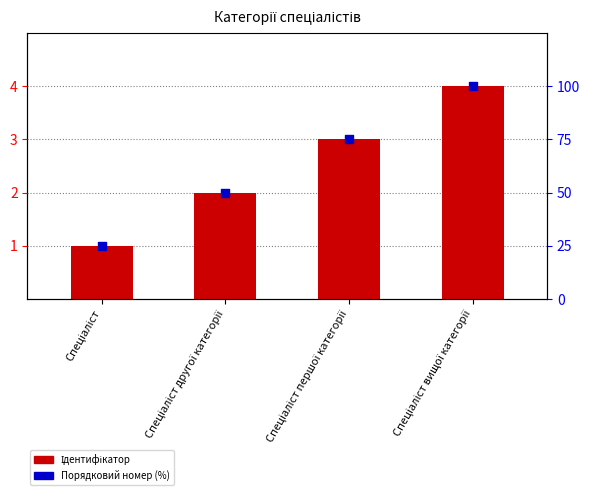

Which series has the widest spread of Y values?

Порядковий ідентифікатор (%)